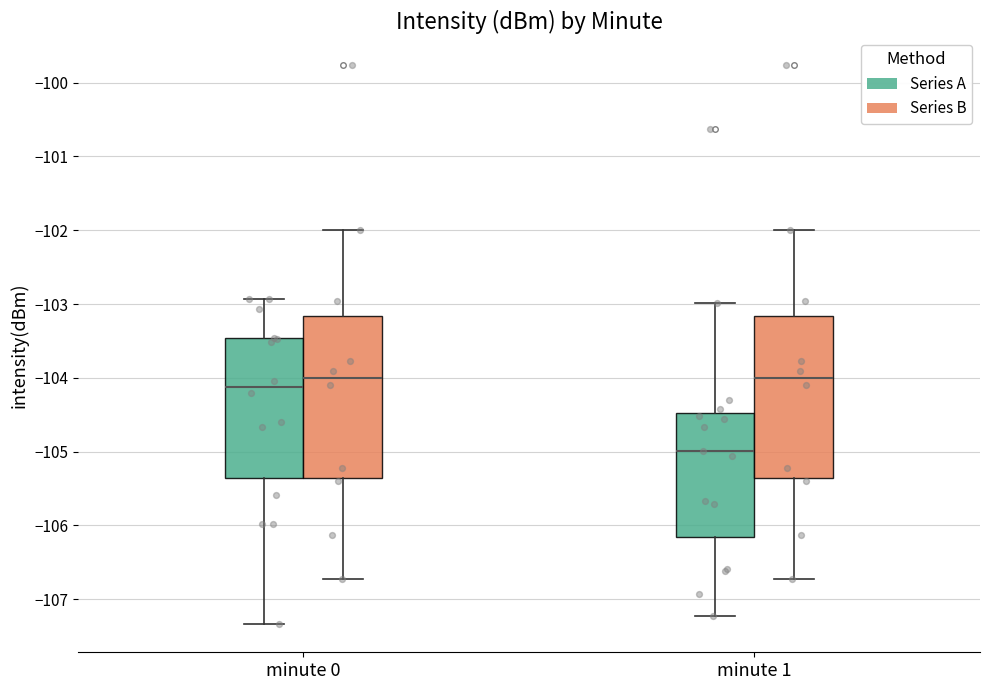

Reading left to right, transcribe this box plot: for each box, give where its median line is, the range the box spans, and where its two whiskers end, as read against the y-axis. The values are not printed on the chart, so give them approximately, as read against the axis.

minute 0 (Series A): median -104.1, box -105.4 to -103.5, whiskers -107.3 to -102.9
minute 0 (Series B): median -104.0, box -105.4 to -103.2, whiskers -106.7 to -102.0
minute 1 (Series A): median -105.0, box -106.2 to -104.5, whiskers -107.2 to -103.0
minute 1 (Series B): median -104.0, box -105.4 to -103.2, whiskers -106.7 to -102.0